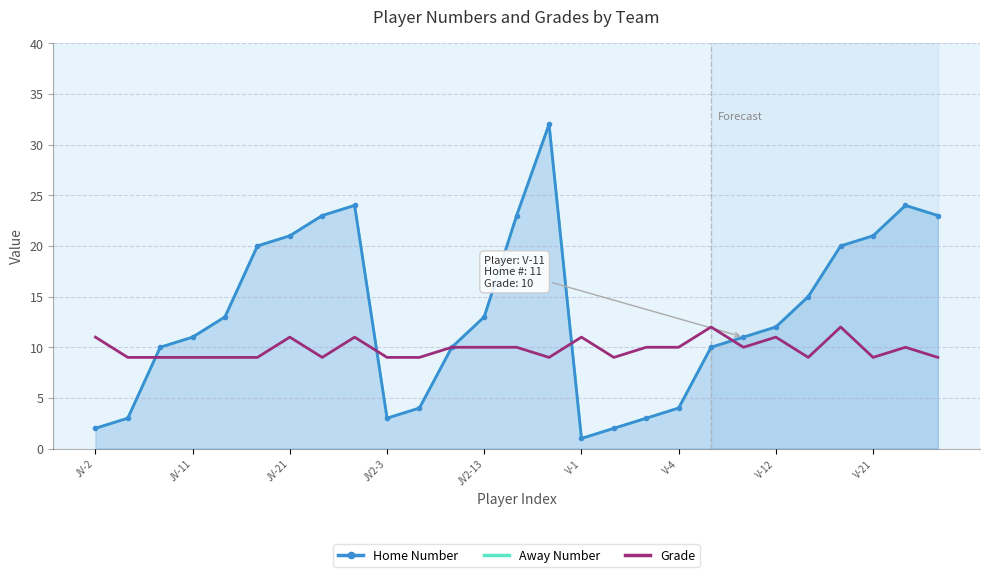

Which series has the largest total across all categories?

Home Number